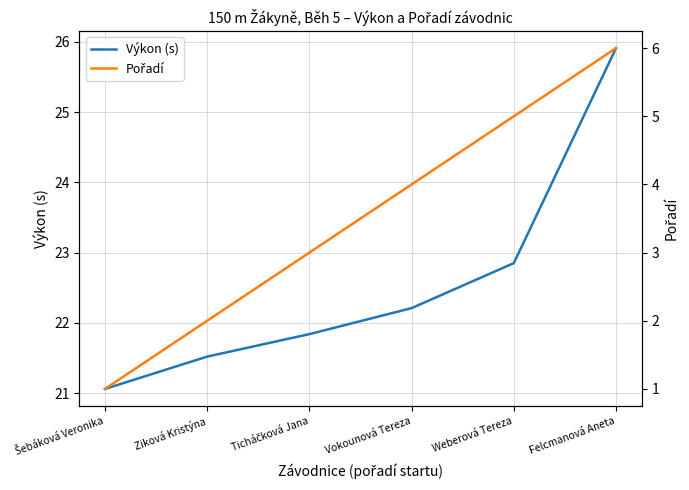

Reading left to right, what are all the values shown in this chart?

Výkon (s): Šebáková Veronika=21.1	Ziková Kristýna=21.5	Ticháčková Jana=21.8	Vokounová Tereza=22.2	Weberová Tereza=22.9	Felcmanová Aneta=25.9
Pořadí: Šebáková Veronika=1.0	Ziková Kristýna=2.0	Ticháčková Jana=3.0	Vokounová Tereza=4.0	Weberová Tereza=5.0	Felcmanová Aneta=6.0